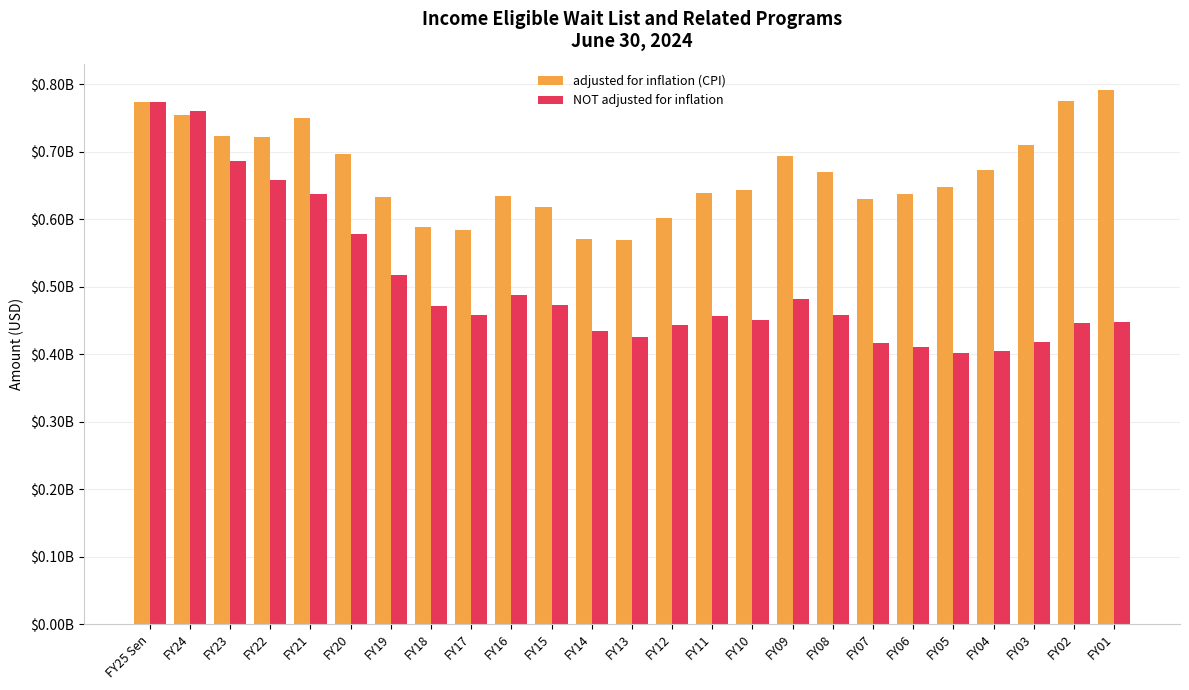

What is the highest value of the adjusted for inflation (CPI) series?

791128846